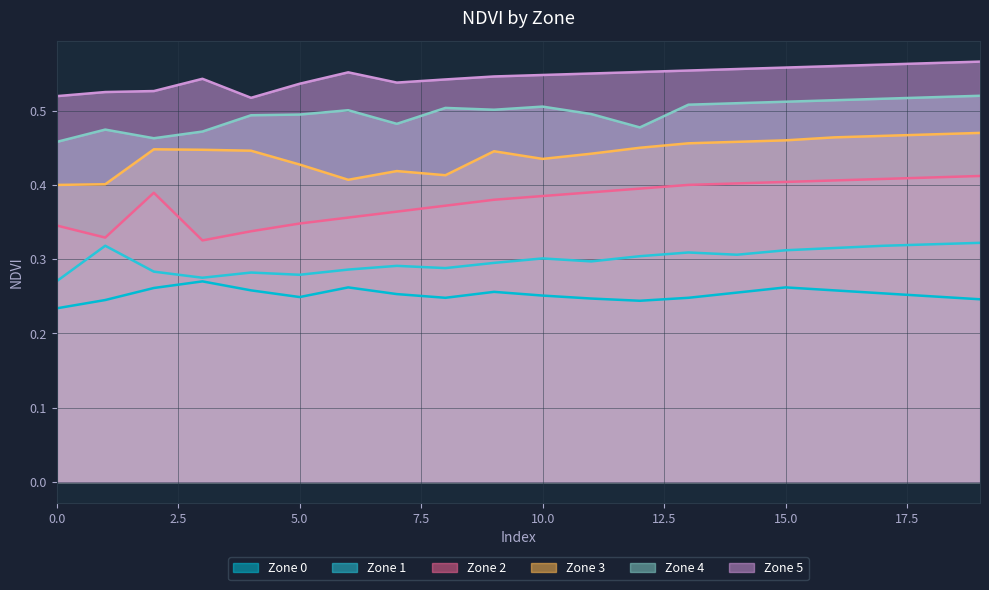

True or false: Zone 1 and Zone 4 cross at least once.

False